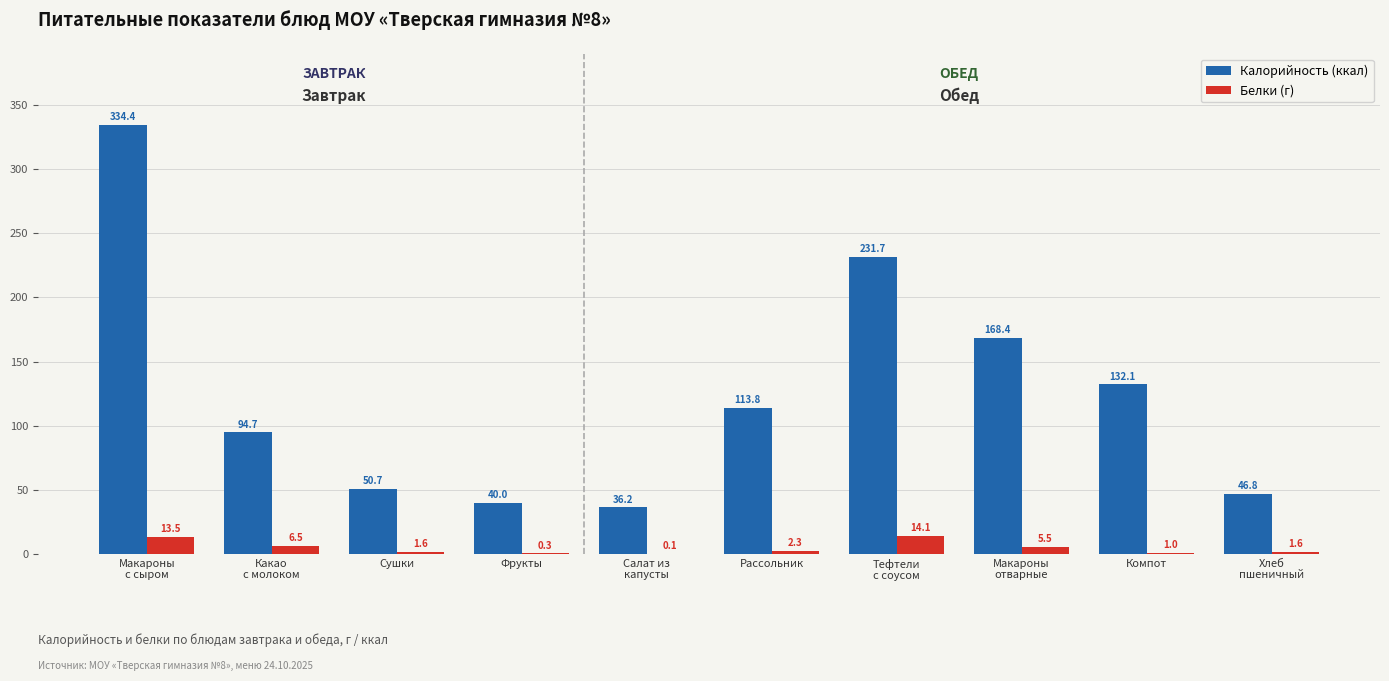

What is the maximum value for Калорийность (ккал)?

334.4